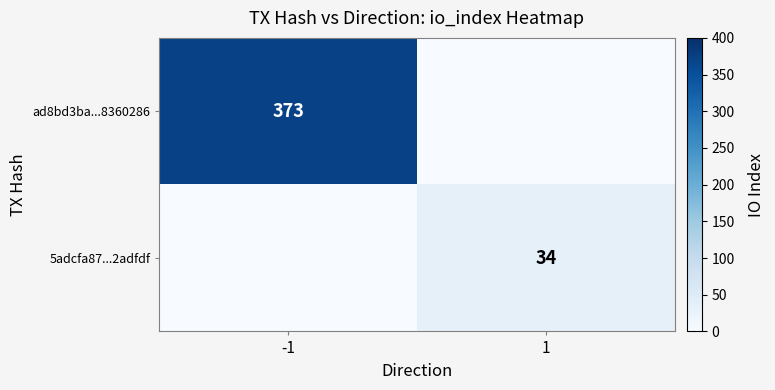

At how many categories does at least one series exceed 300?

1